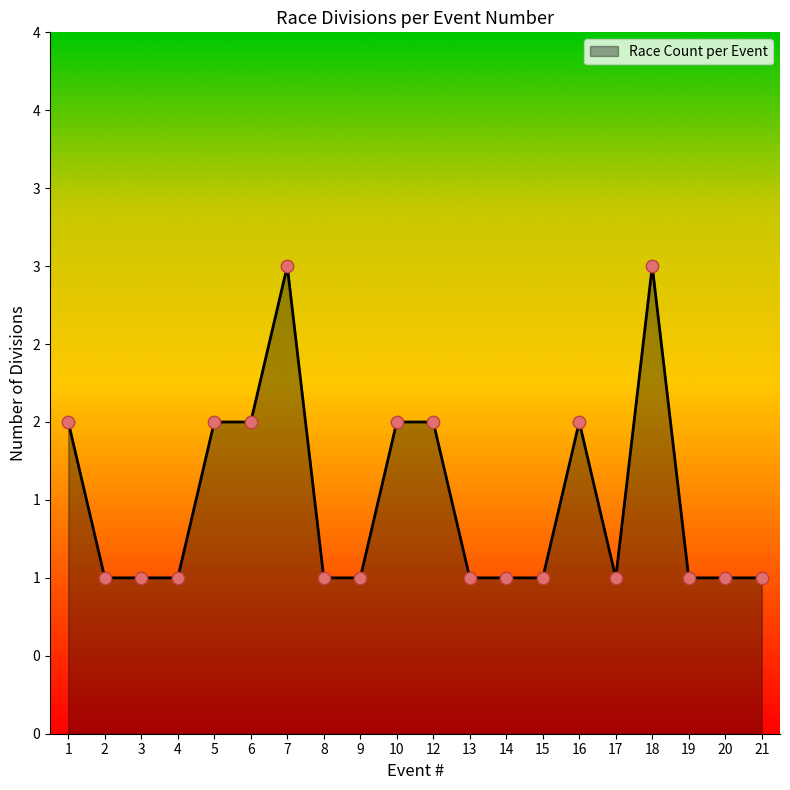

Which has a higher value, 20 or 15?

20